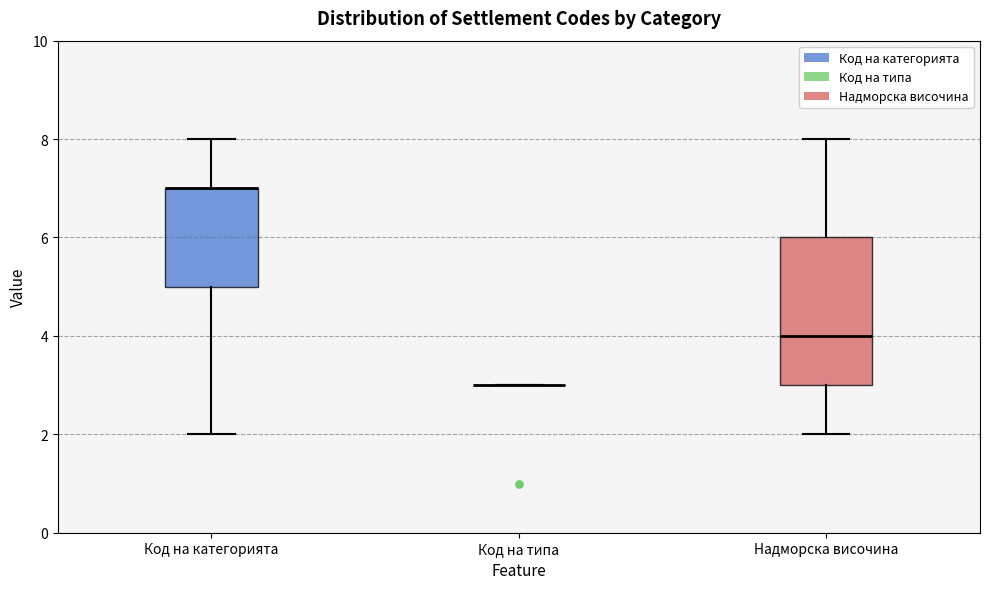

Comparing the boxes themselves (not the whiskers), which one is the tallest?

Надморска височина